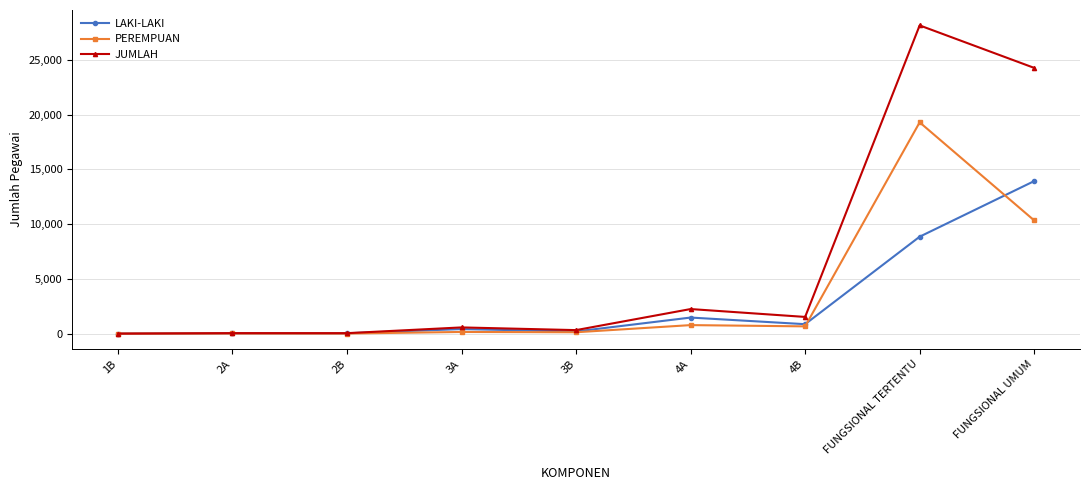

True or false: JUMLAH has more than 0 interior local peaks.

True